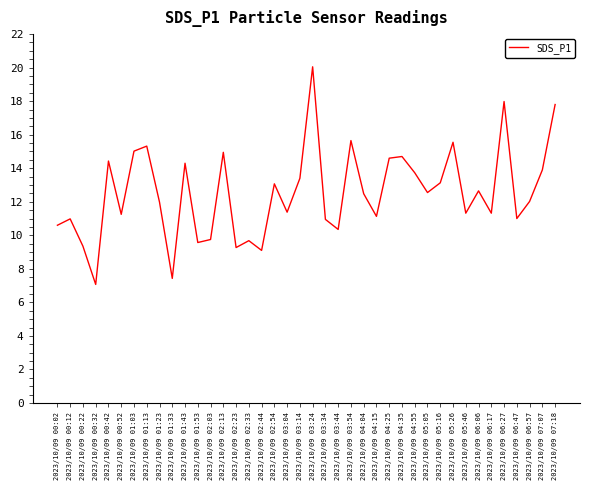

What is the sum of the values at 2023/10/09 05:26 and 2023/10/09 05:46?

26.9